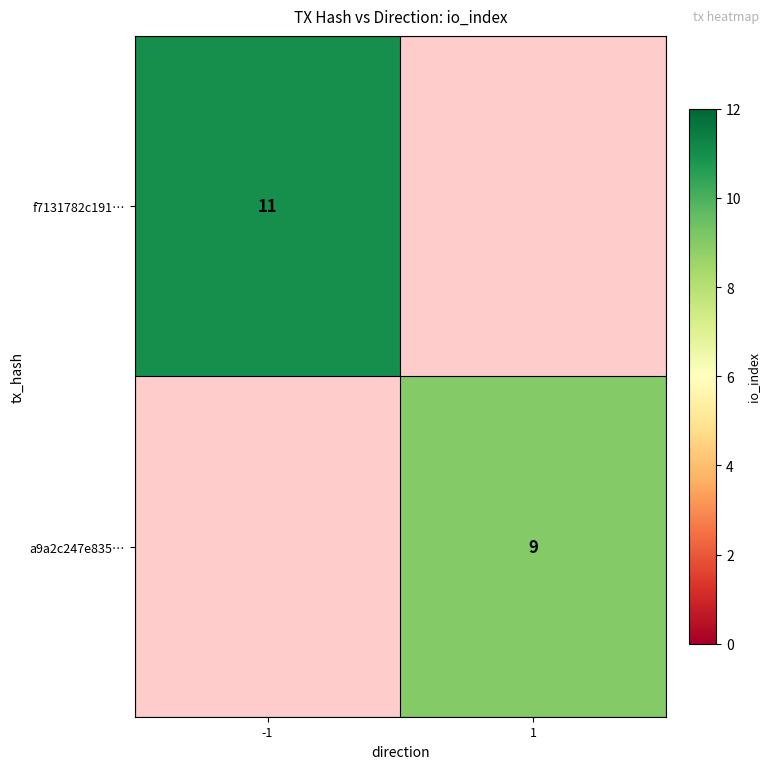

The value of a9a2c247e835… at 1 is 9. True or false?

True